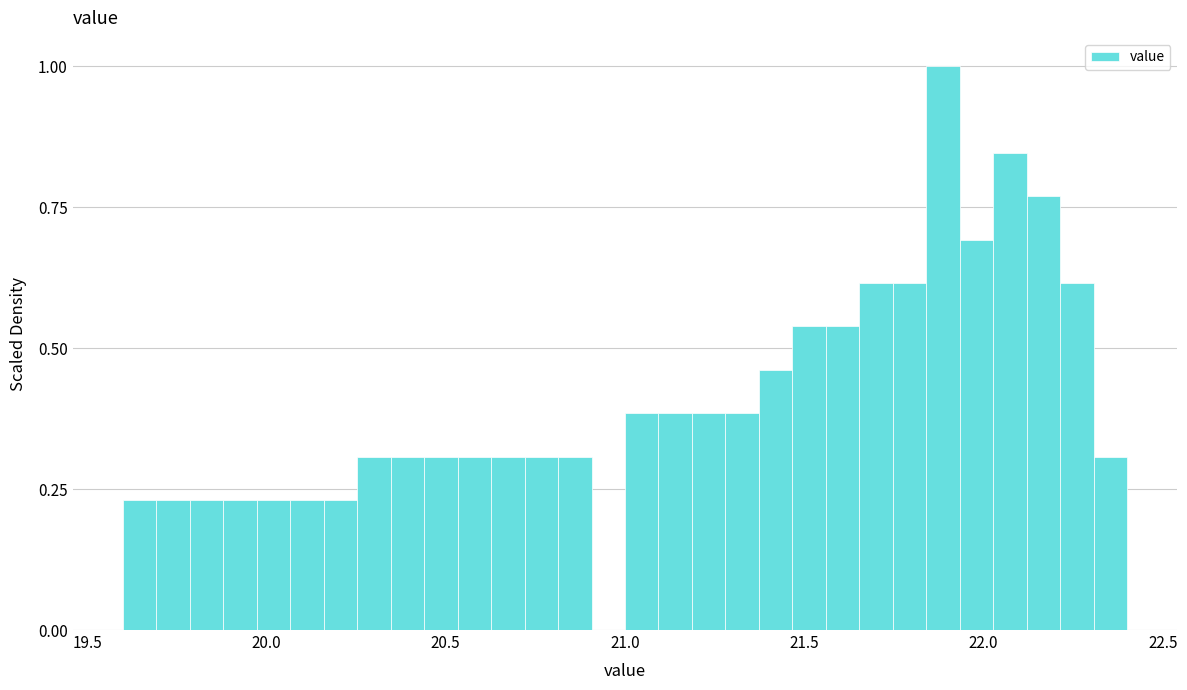

Read against the x-axis, roughly where is the centre of the tallest bar?

21.90